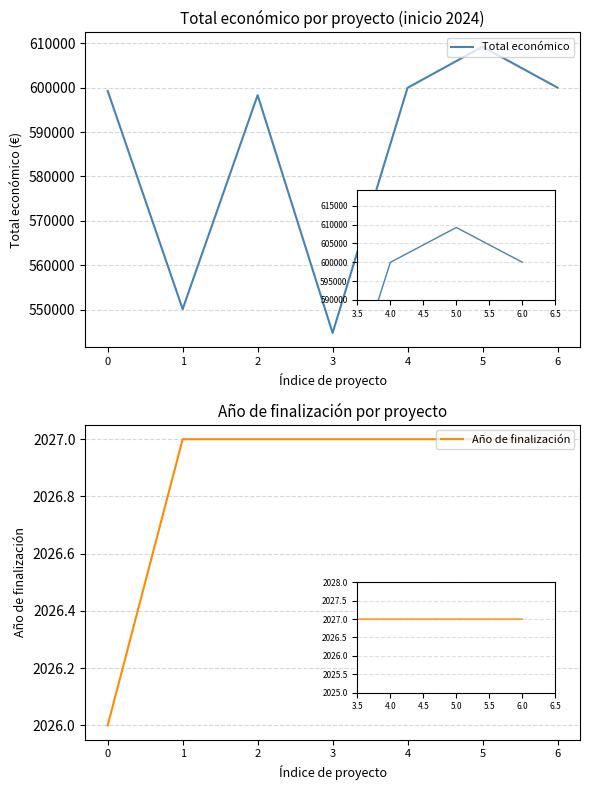

Between 2 and 3, which is larger?

2